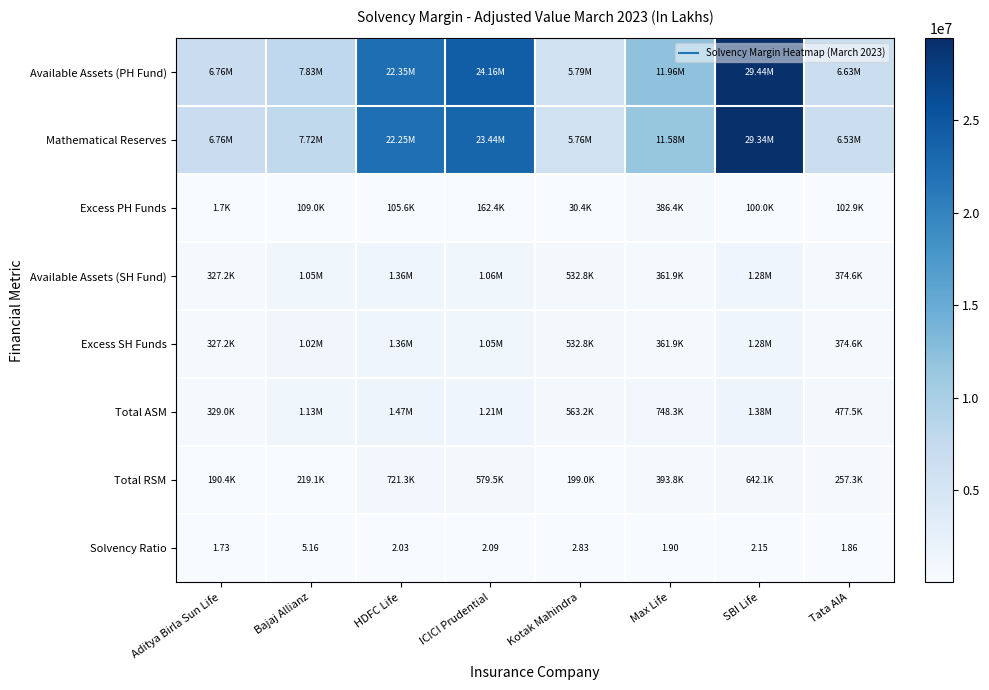

The Available Assets (SH Fund) series shows 1360298.0 at HDFC Life. True or false?

True